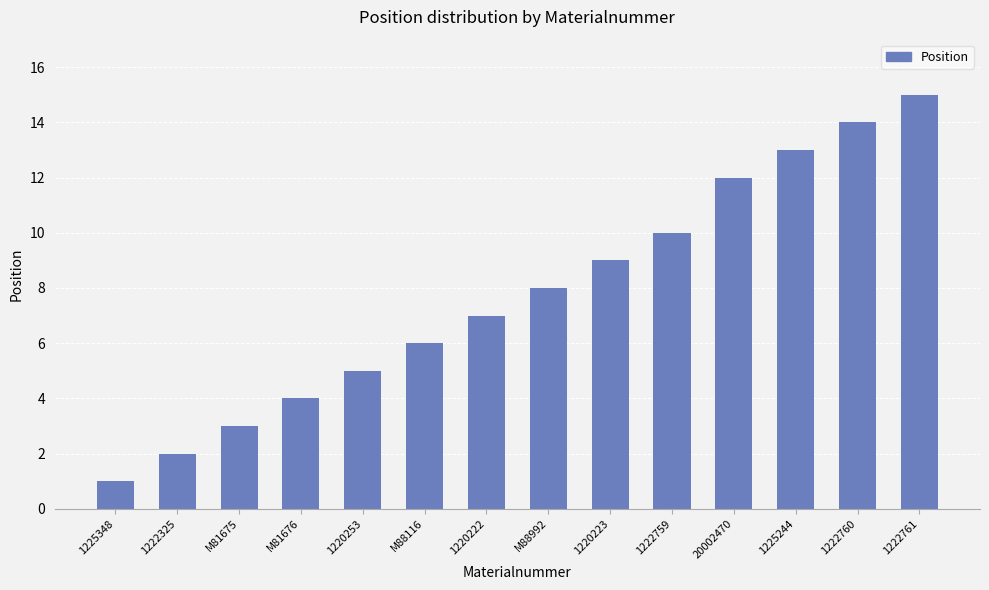

List the labels in order of value, largest first.

1222761, 1222760, 1225244, 20002470, 1222759, 1220223, M88992, 1220222, M88116, 1220253, M81676, M81675, 1222325, 1225348